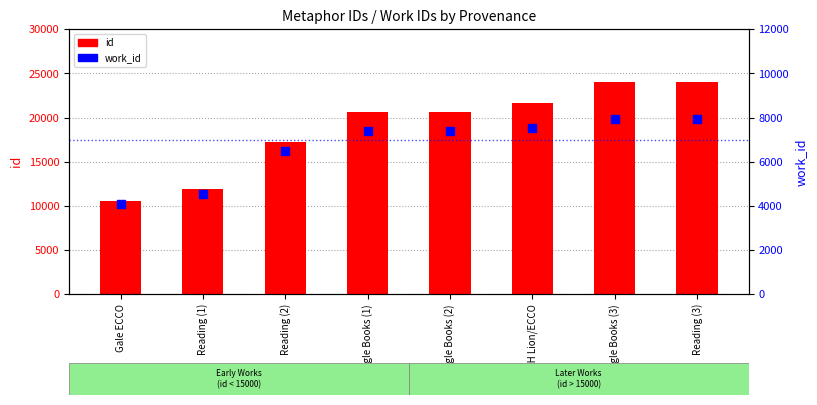

Which series contains the lowest Y value?

work_id